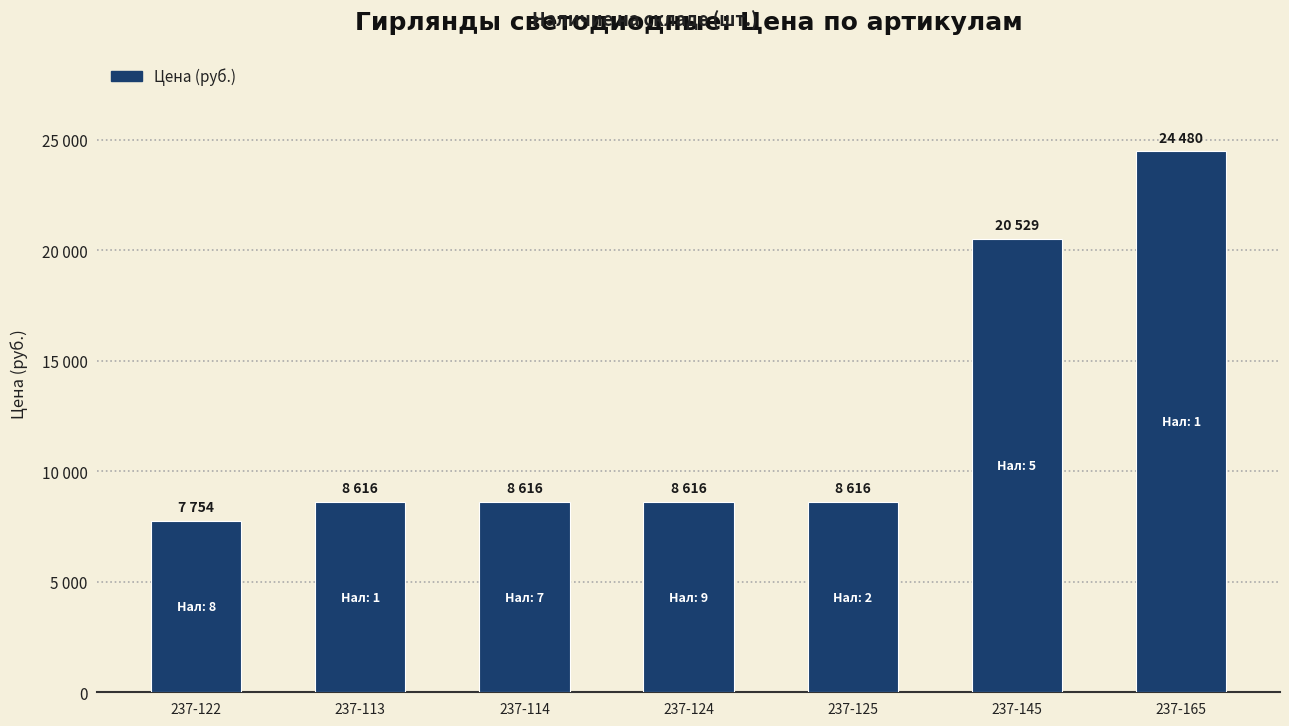

Does the chart contain any negative values?

No